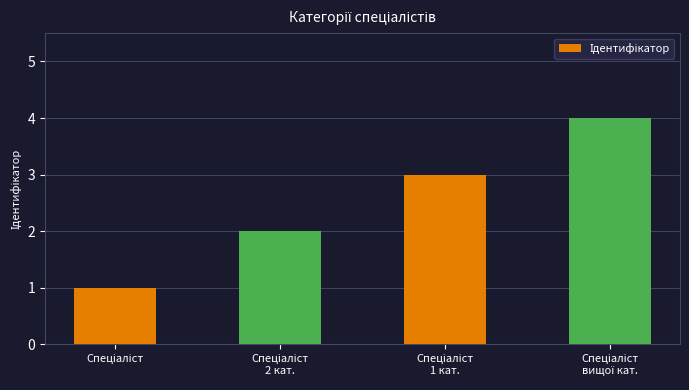

What is the maximum value shown in the chart?

4